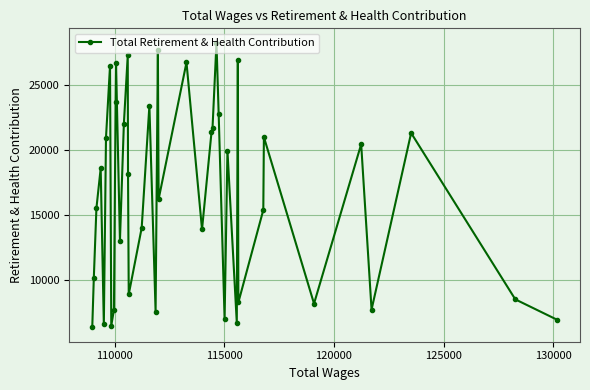

What is the greatest value displayed?

28272